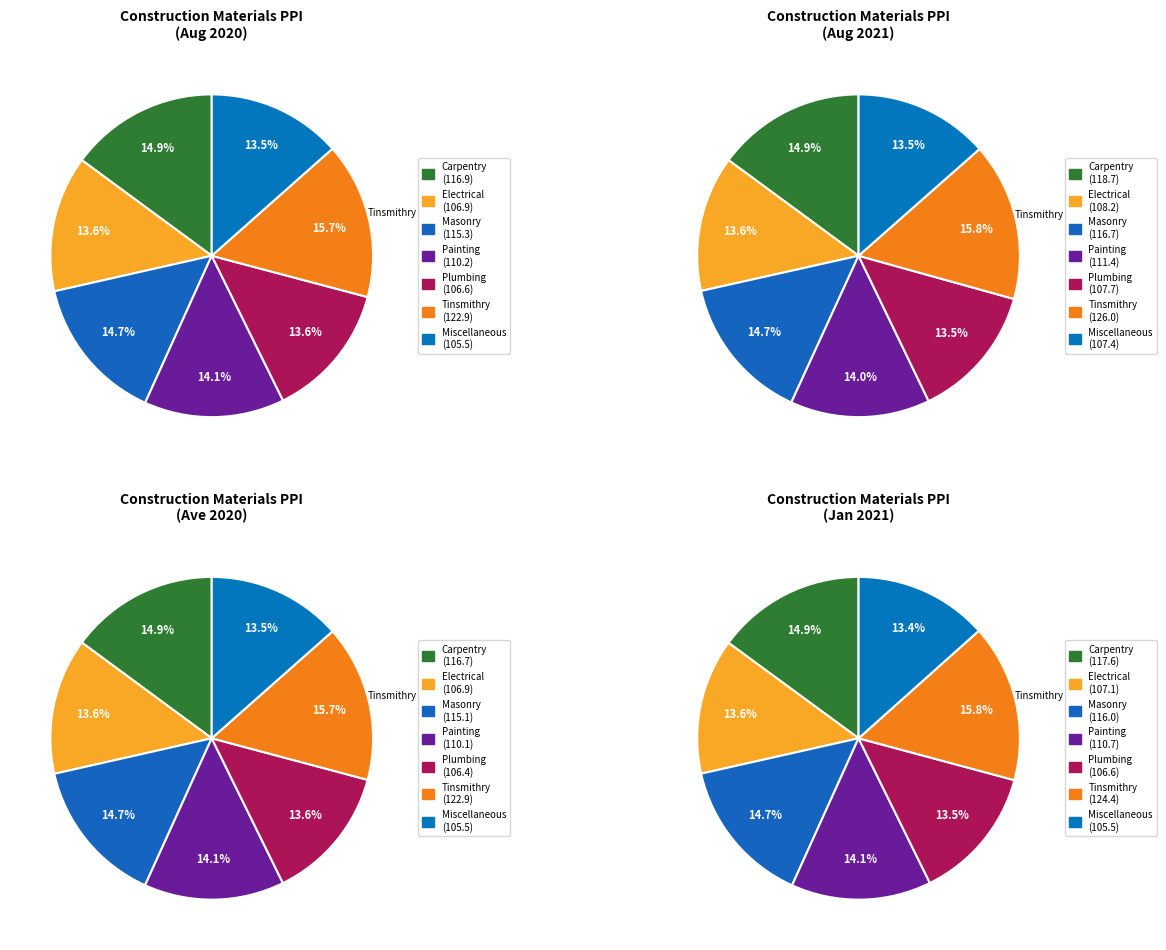

Which slice is the smallest?

Miscellaneous Construction Materials